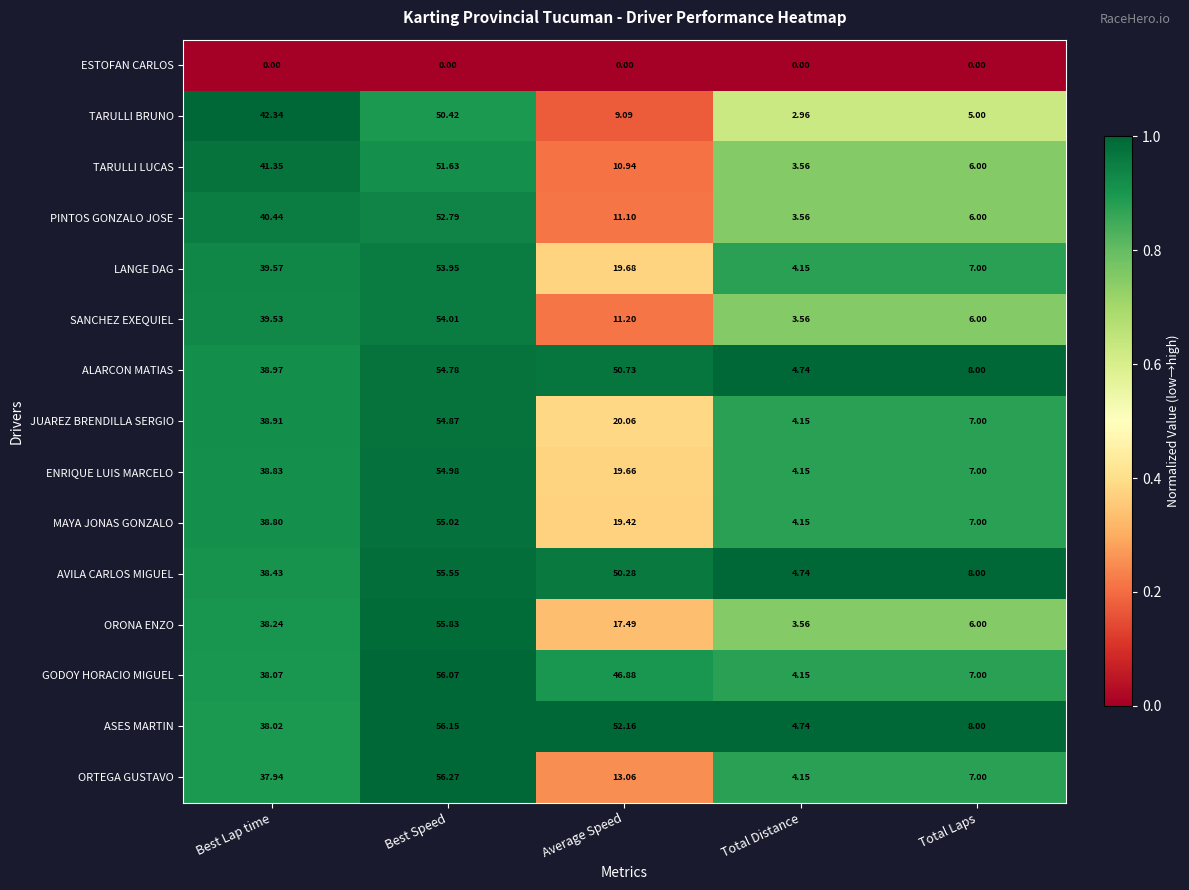

Which category has the lowest value in the ASES MARTIN series?

Total Distance